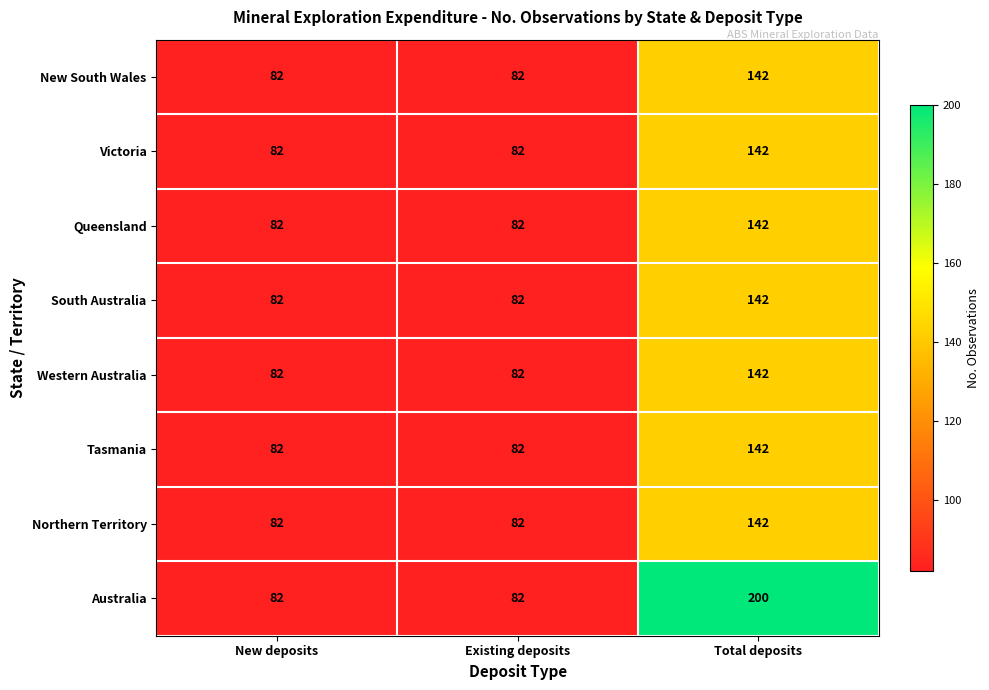

True or false: Victoria has a value of 116 at New deposits.

False